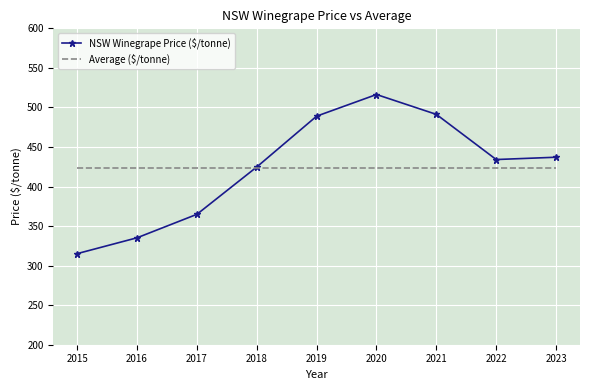

At which label does NSW Winegrape Price ($/tonne) reach its peak?

2020